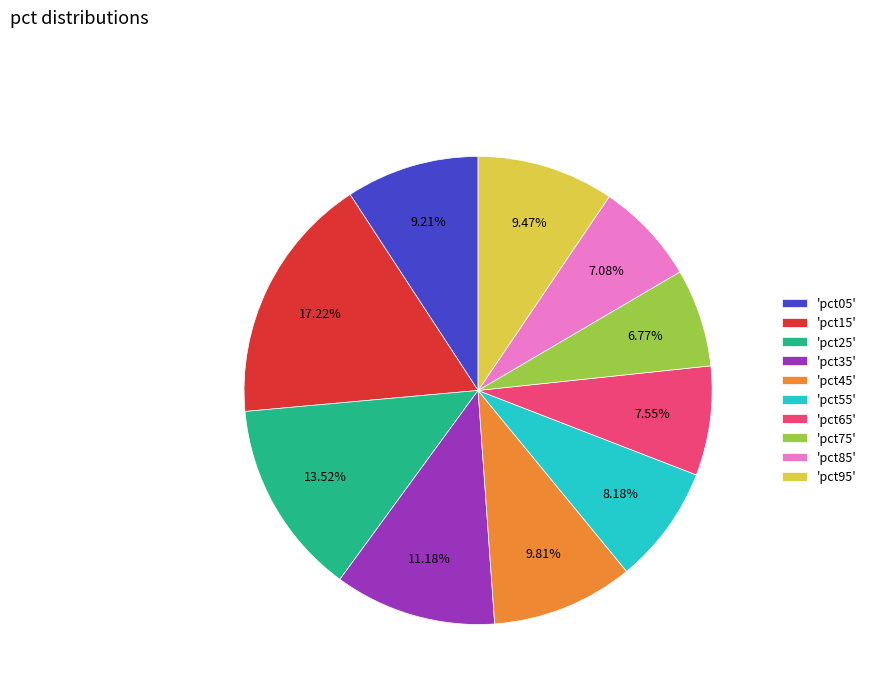

Which has a higher value, 'pct05' or 'pct55'?

'pct05'